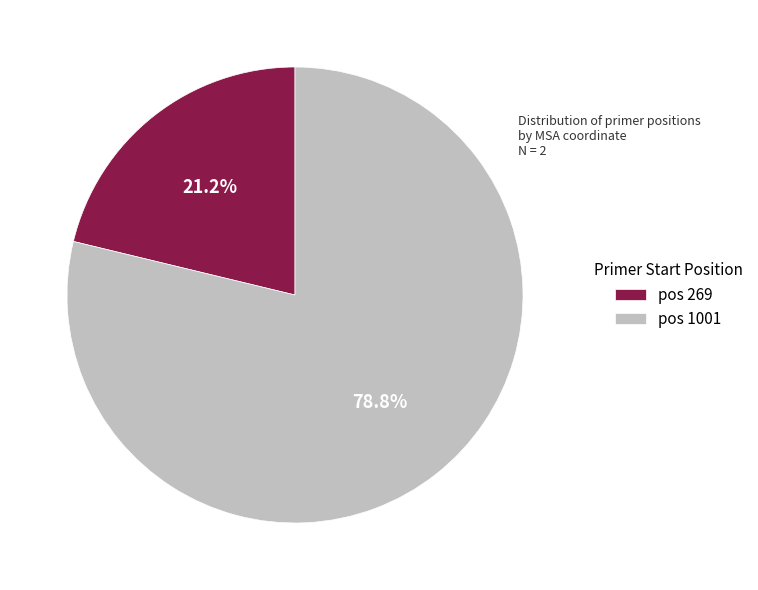

Rank the categories by value from highest to lowest.

pos 1001, pos 269